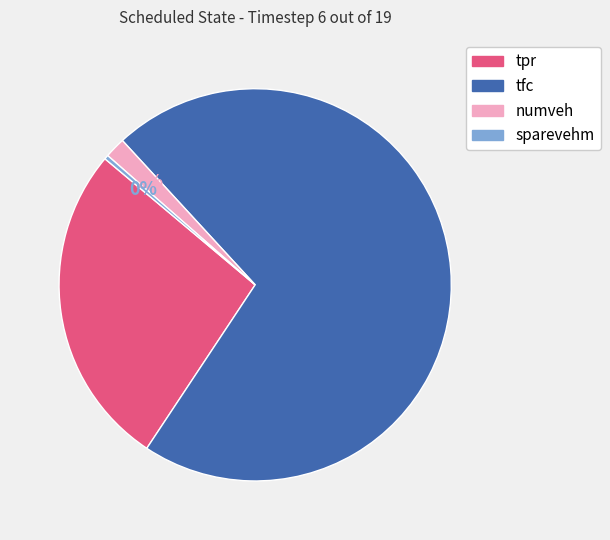

Is it true that tfc is 85% of the pie?

False